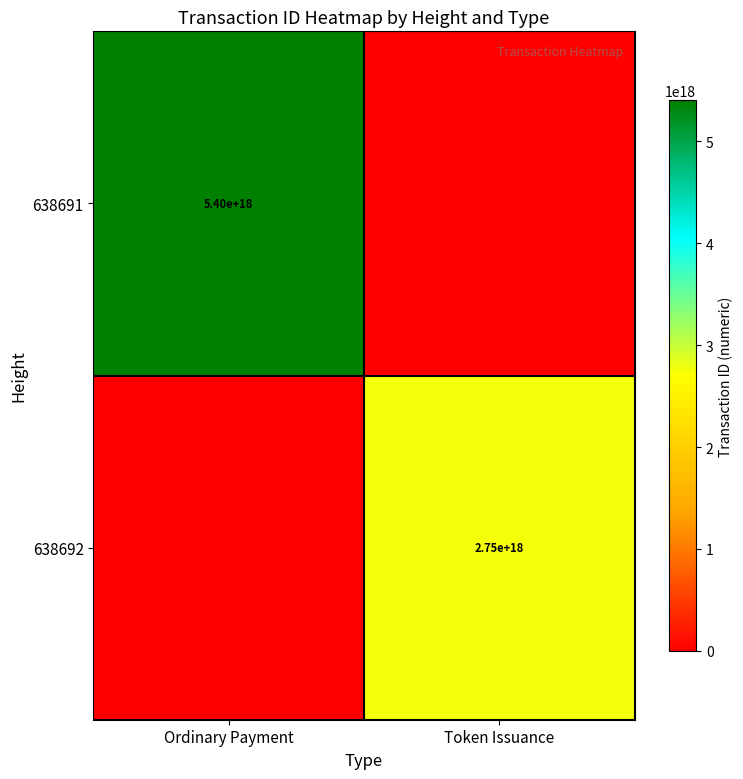

The value of 638691 at Ordinary Payment is 5400000000000000000. True or false?

True